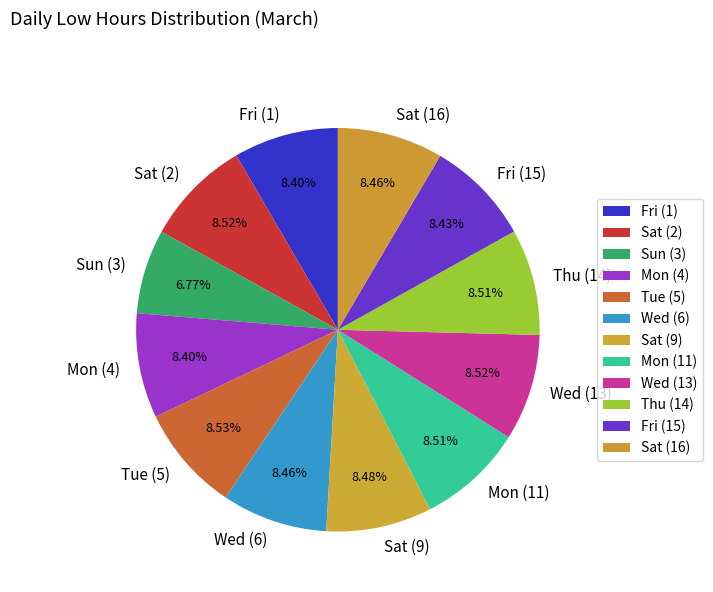

What is the ratio of the value at Mon (11) to the value at Sat (16)?

1.0